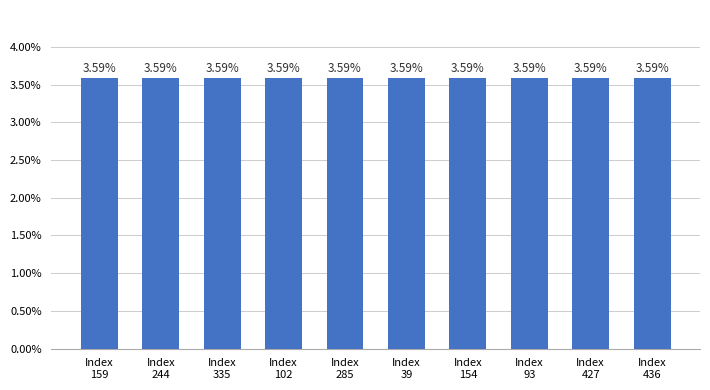

What is the smallest value displayed?

3.6